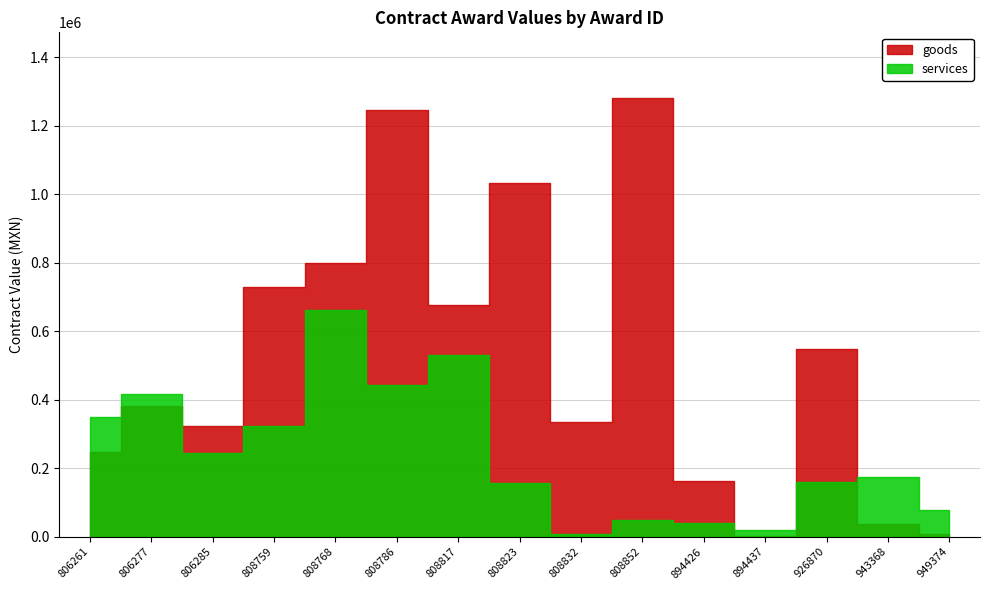

Between 808832 and 808817, which is larger?

808817